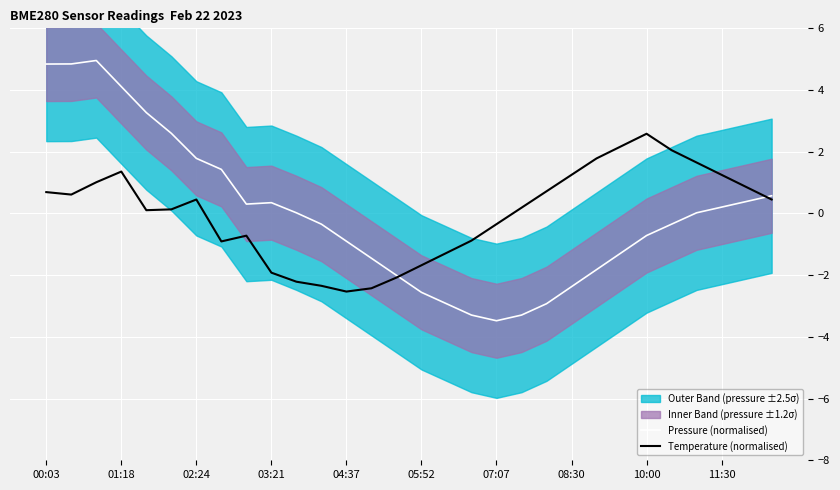

What is the minimum value for Temperature (normalised)?

-2.5